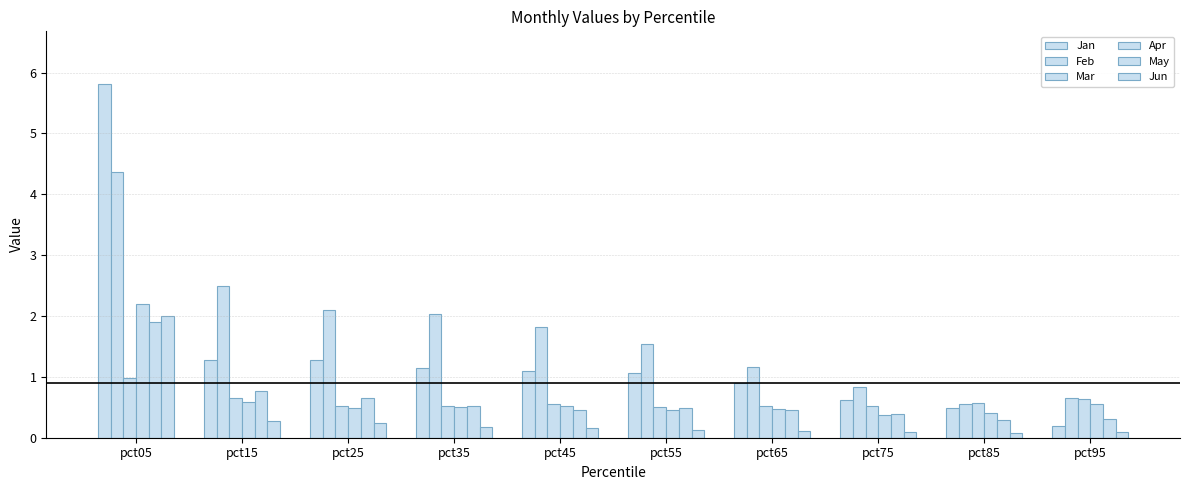

Which series changed the most between pct65 and pct95?

Jan